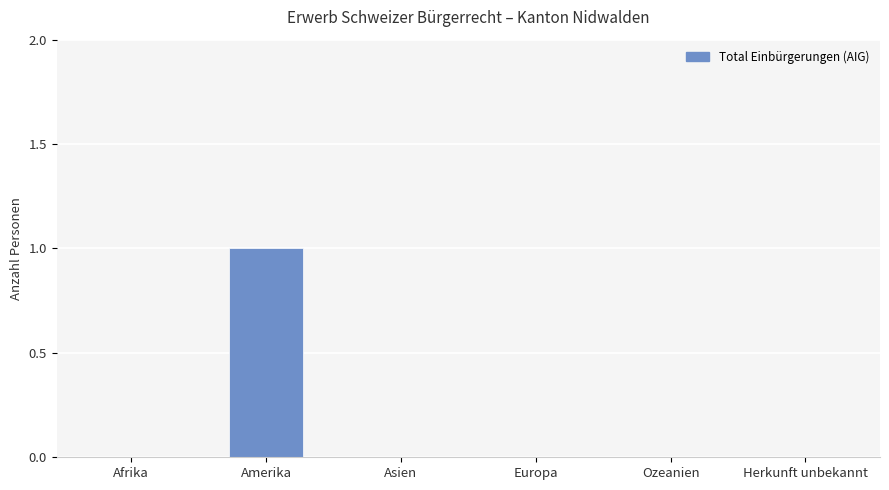

The value at Amerika is 1. True or false?

True